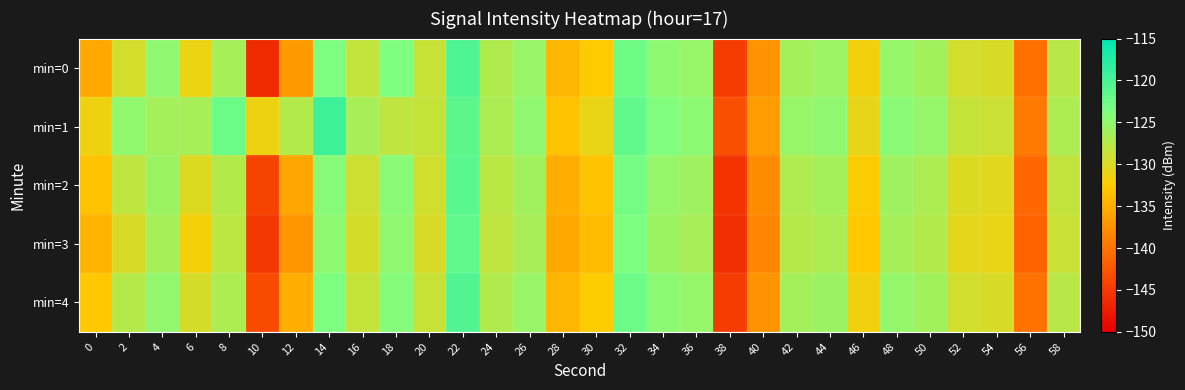

Reading right to left, extract all data points from this chart.

min=0: 58=-127.6	56=-140.3	54=-129.9	52=-129.4	50=-126.2	48=-125.3	46=-131.6	44=-125.7	42=-126.3	40=-137.3	38=-144.9	36=-125.4	34=-124.7	32=-122.5	30=-132.5	28=-134.4	26=-125.4	24=-127.2	22=-120.5	20=-128.7	18=-123.9	16=-128.4	14=-123.6	12=-136.9	10=-146.4	8=-126.4	6=-131.1	4=-124.9	2=-129.4	0=-135.6
min=1: 58=-126.8	56=-139.5	54=-128.9	52=-128.6	50=-125.3	48=-124.5	46=-130.8	44=-124.9	42=-125.4	40=-136.5	38=-143.1	36=-124.7	34=-123.9	32=-121.8	30=-131.0	28=-133.2	26=-124.9	24=-126.8	22=-121.3	20=-128.5	18=-128.1	16=-126.5	14=-119.3	12=-127.3	10=-131.3	8=-122.4	6=-126.4	4=-126.3	2=-125.0	0=-131.5
min=2: 58=-128.3	56=-141.0	54=-130.5	52=-130.1	50=-126.8	48=-125.9	46=-132.3	44=-126.3	42=-127.0	40=-138.0	38=-145.5	36=-126.0	34=-125.3	32=-123.1	30=-133.2	28=-135.0	26=-126.1	24=-127.8	22=-121.2	20=-129.3	18=-124.5	16=-129.1	14=-124.3	12=-135.6	10=-144.1	8=-127.4	6=-130.2	4=-125.8	2=-128.1	0=-133.2
min=3: 58=-128.8	56=-141.5	54=-131.0	52=-130.6	50=-127.3	48=-126.4	46=-132.8	44=-126.8	42=-127.5	40=-138.5	38=-146.0	36=-126.5	34=-125.8	32=-123.6	30=-133.8	28=-135.5	26=-126.6	24=-128.2	22=-121.7	20=-129.8	18=-124.9	16=-129.6	14=-124.8	12=-137.1	10=-145.2	8=-127.9	6=-131.8	4=-126.4	2=-129.8	0=-134.5
min=4: 58=-127.6	56=-140.2	54=-129.8	52=-129.4	50=-126.1	48=-125.2	46=-131.6	44=-125.7	42=-126.3	40=-137.3	38=-144.8	36=-125.3	34=-124.7	32=-122.5	30=-132.4	28=-134.3	26=-125.4	24=-127.1	22=-120.6	20=-128.7	18=-124.2	16=-128.5	14=-123.7	12=-135.0	10=-143.5	8=-126.8	6=-129.6	4=-125.1	2=-127.5	0=-132.8